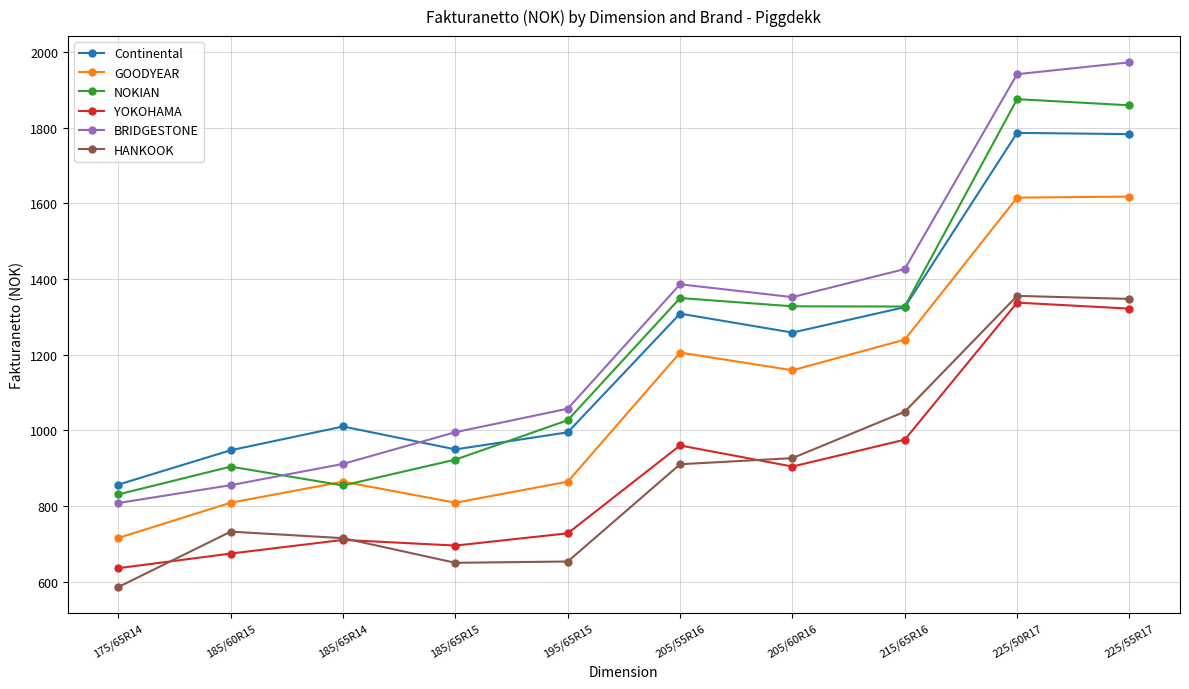

Where is the first local minimum for GOODYEAR?

185/65R15